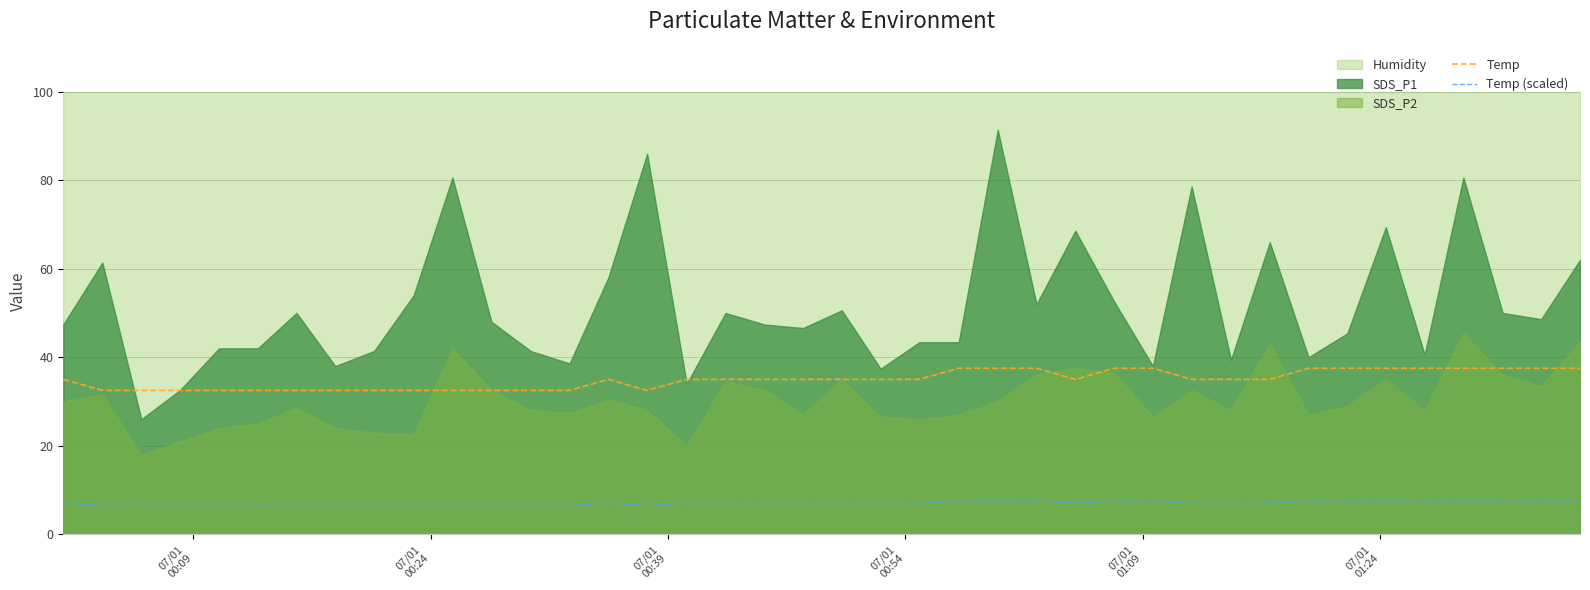

True or false: Temp and Temp (scaled) intersect in this chart.

False